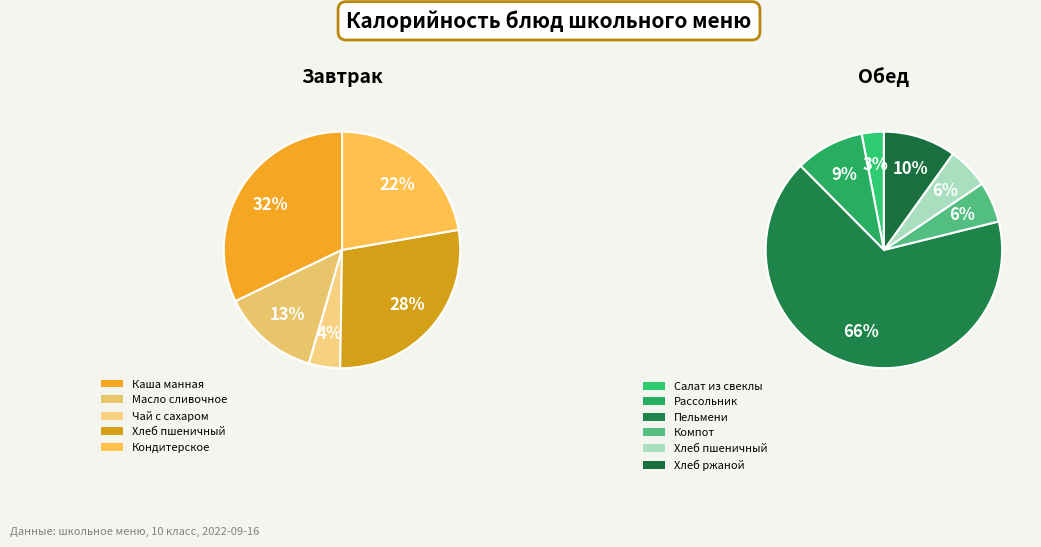

Which has a higher value, Хлеб пшеничный (обед) or Кондитерское изделие?

Кондитерское изделие